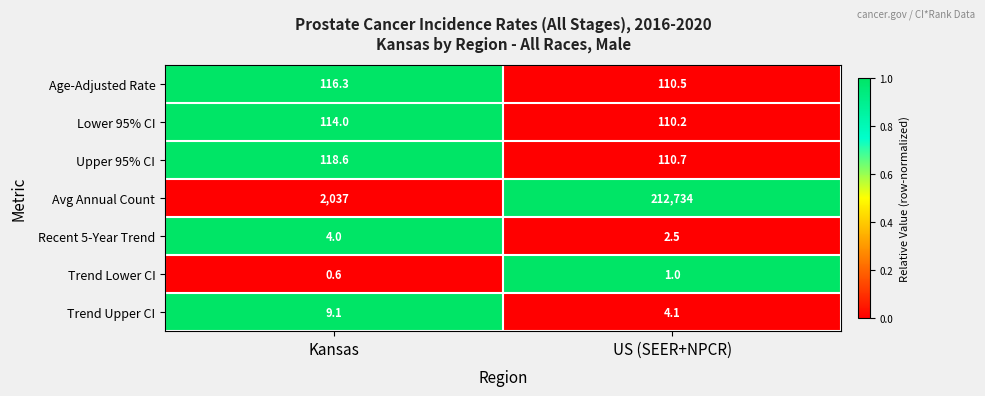

How many categories are shown in the chart?

2